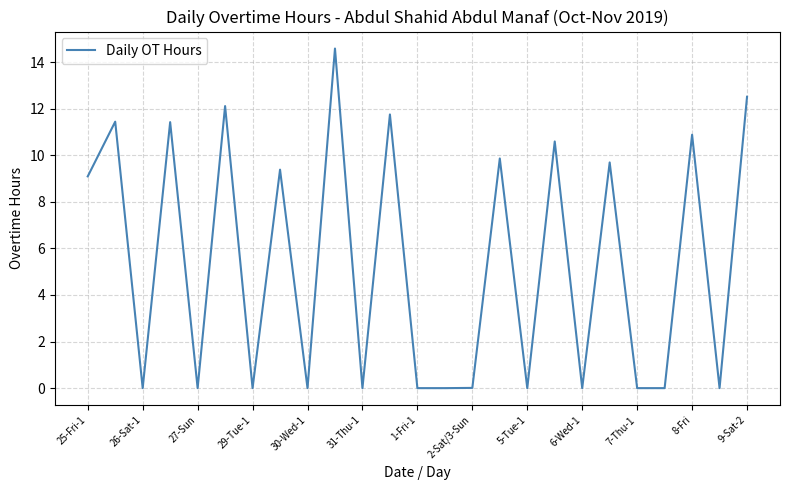

Is this an area chart (filled region under the line)?

No